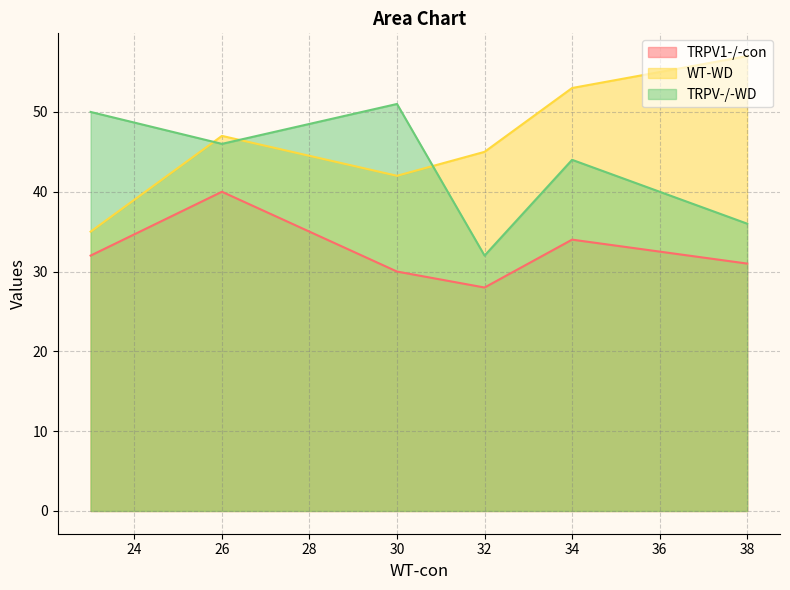

What is the average value of the TRPV1-/-con series?

32